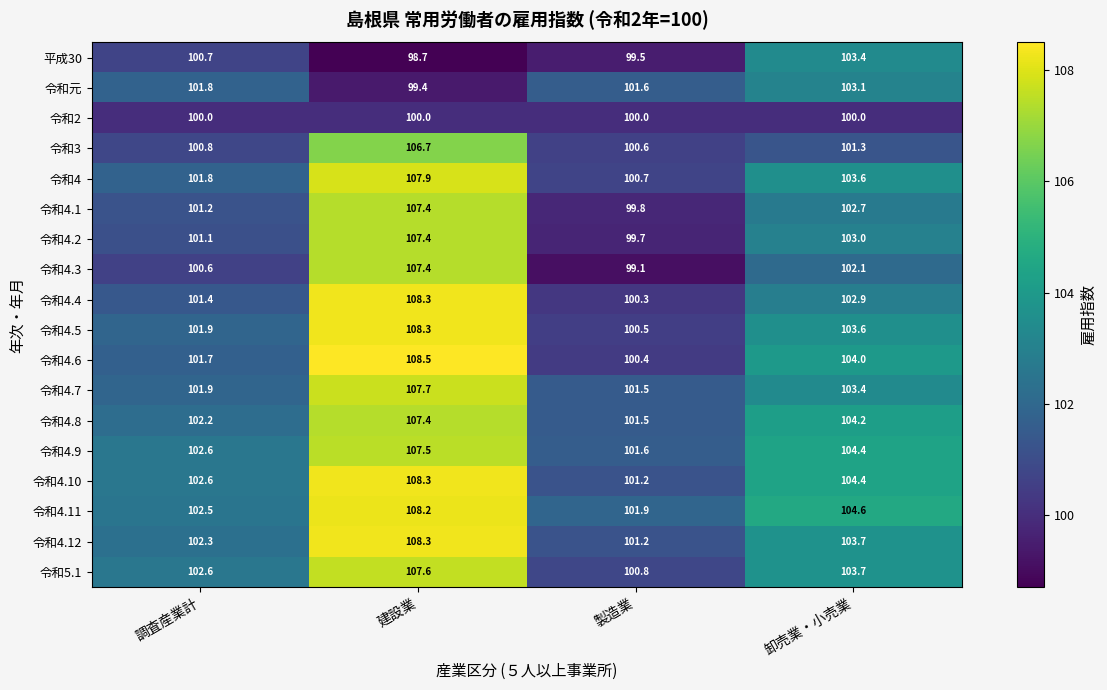

Is it true that 令和4.9 equals 56.7 at 建設業?

False